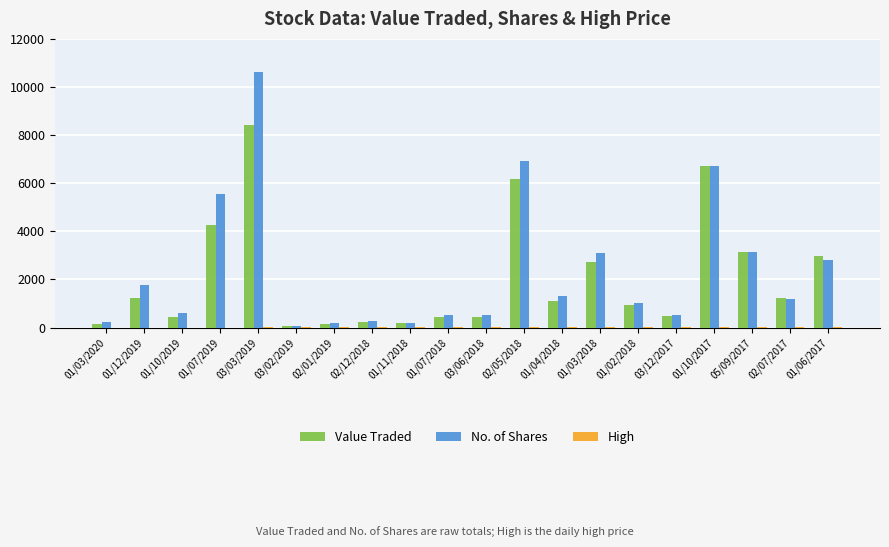

At which category is the sum across all series the highest?

03/03/2019